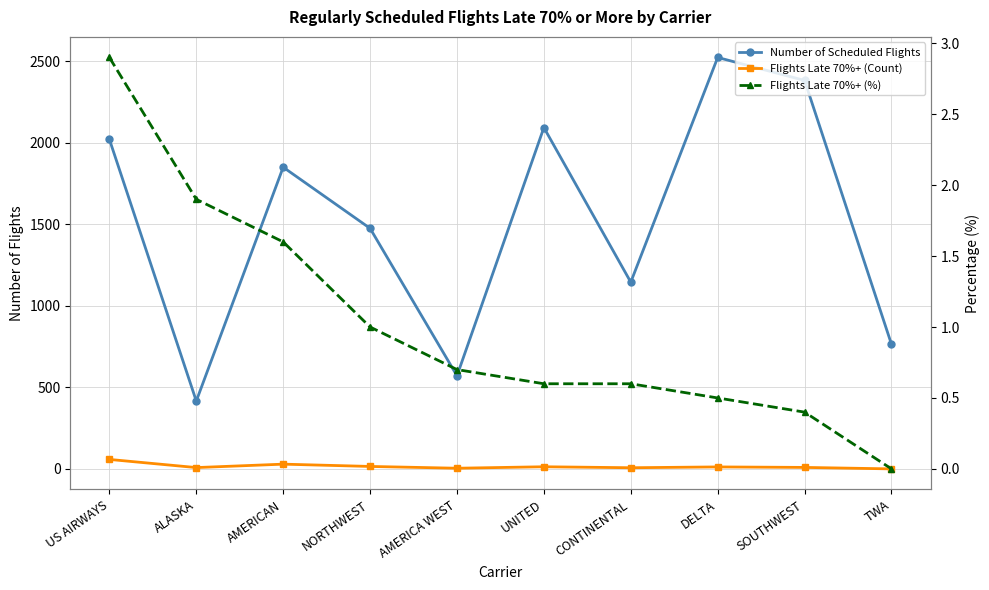

What is the label of the 10th point from the right?

US AIRWAYS